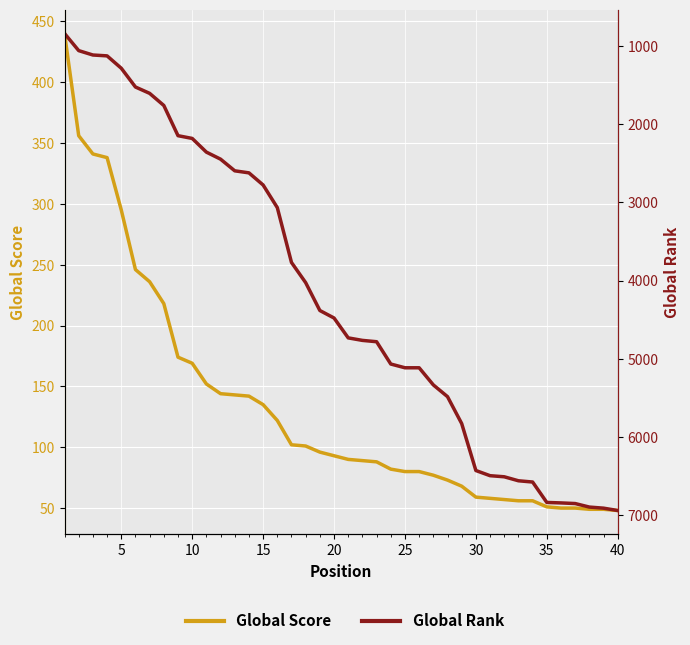

True or false: Global Rank has more than 0 points higher than both neighbors.

False